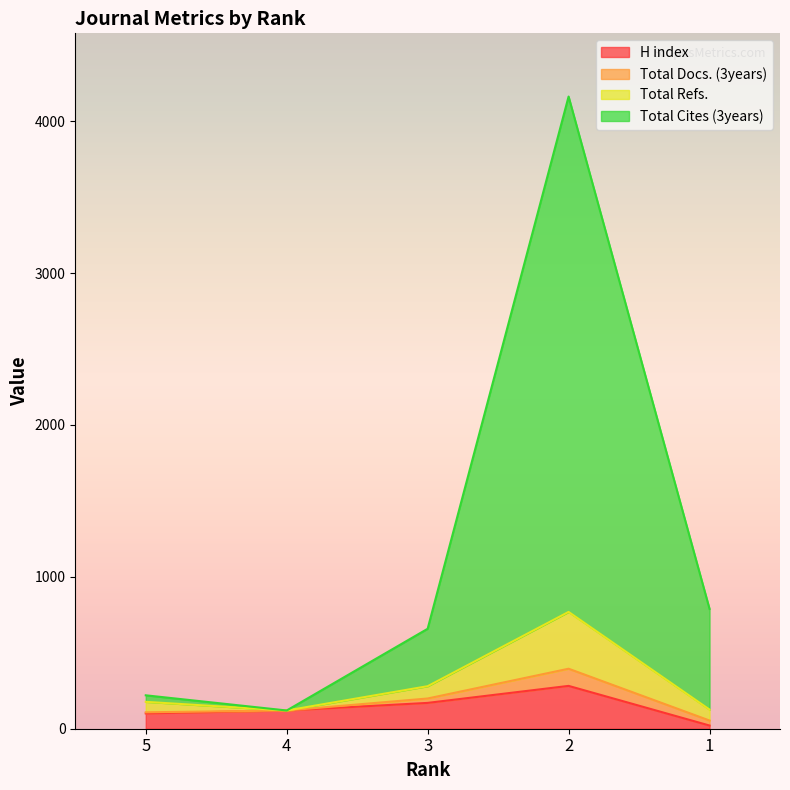

What is the minimum value shown in the chart?

21